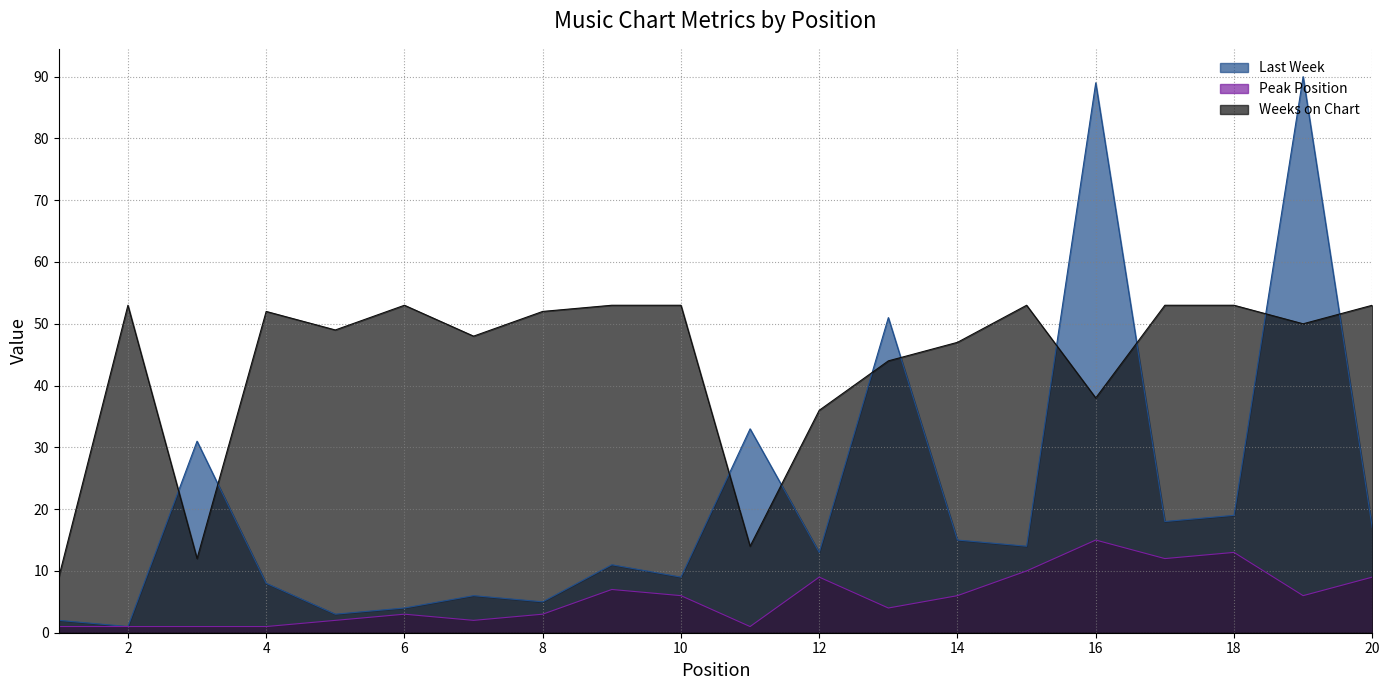

True or false: Peak Position has more than 1 points higher than both neighbors.

True